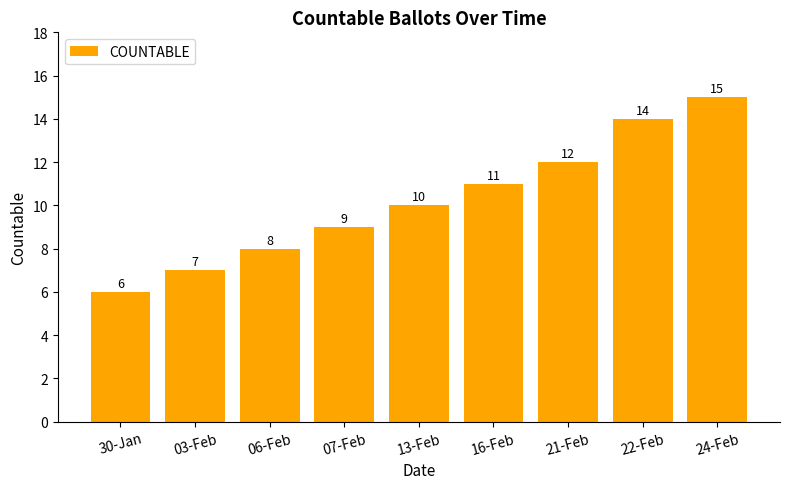

How many values are below 10?

4